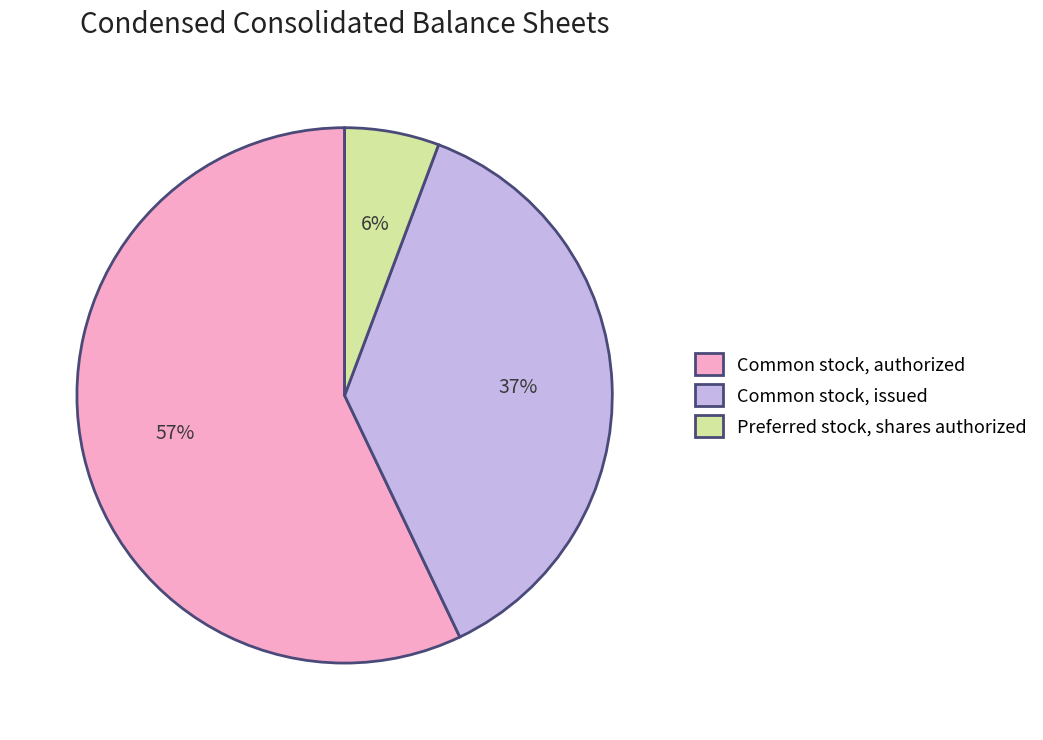

Does any single category account for the majority?

Yes